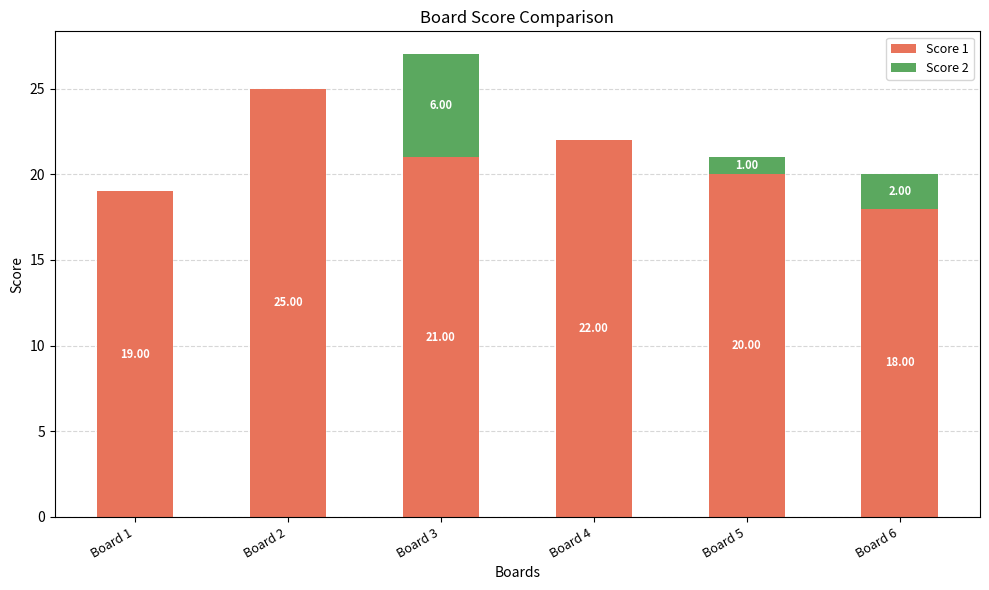

At which category is the sum across all series the highest?

Board 3